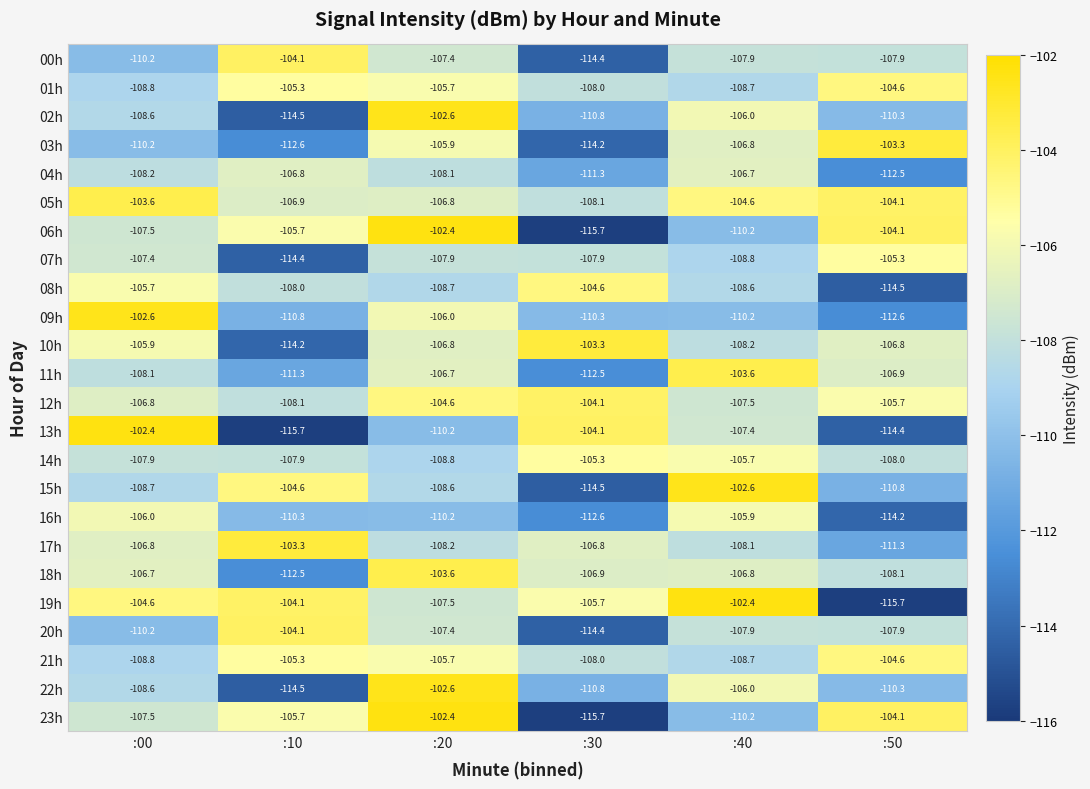

The 09h series shows -172.2 at :40. True or false?

False